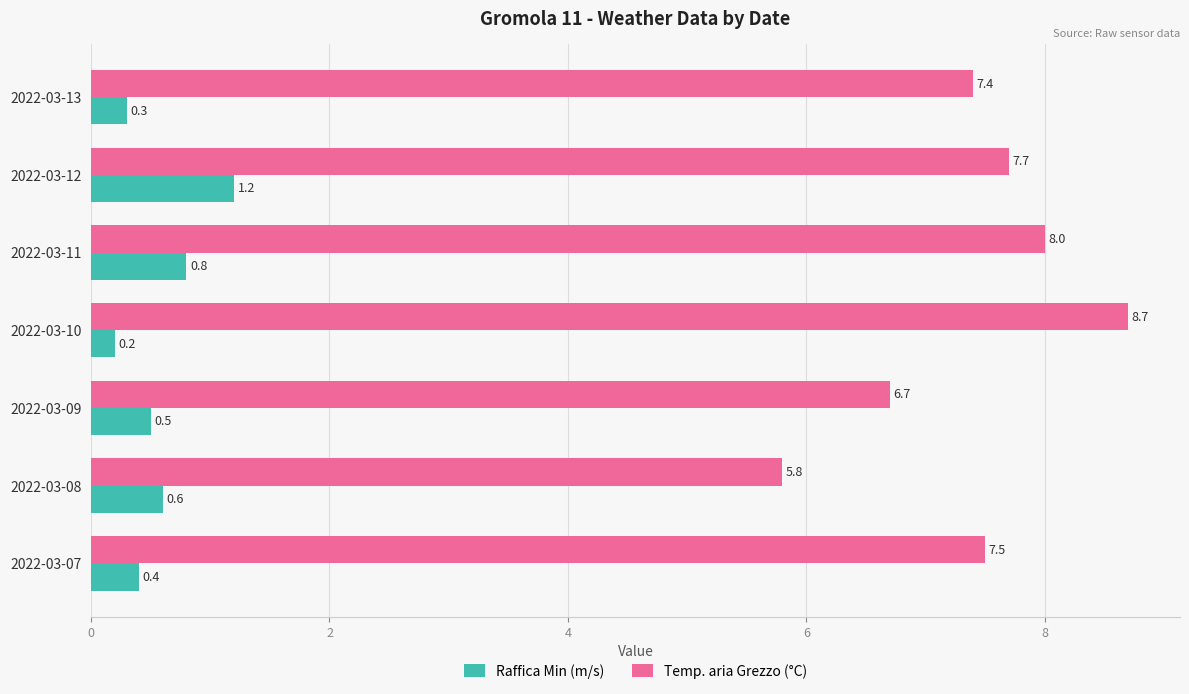

How many Raffica Min (m/s) values are between 0 and 1?

6